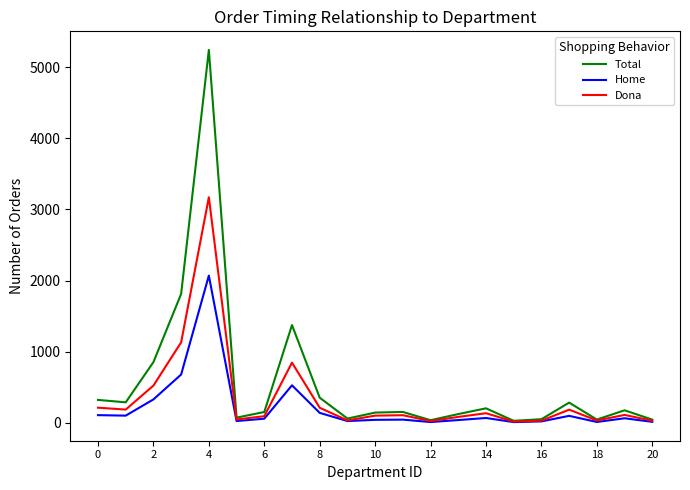

What is the average value of the Total series?

564